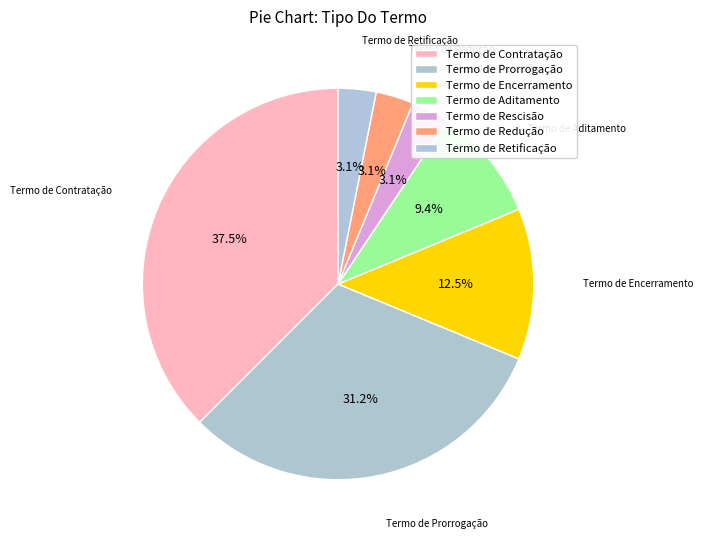

Count the number of slices in the pie.

7